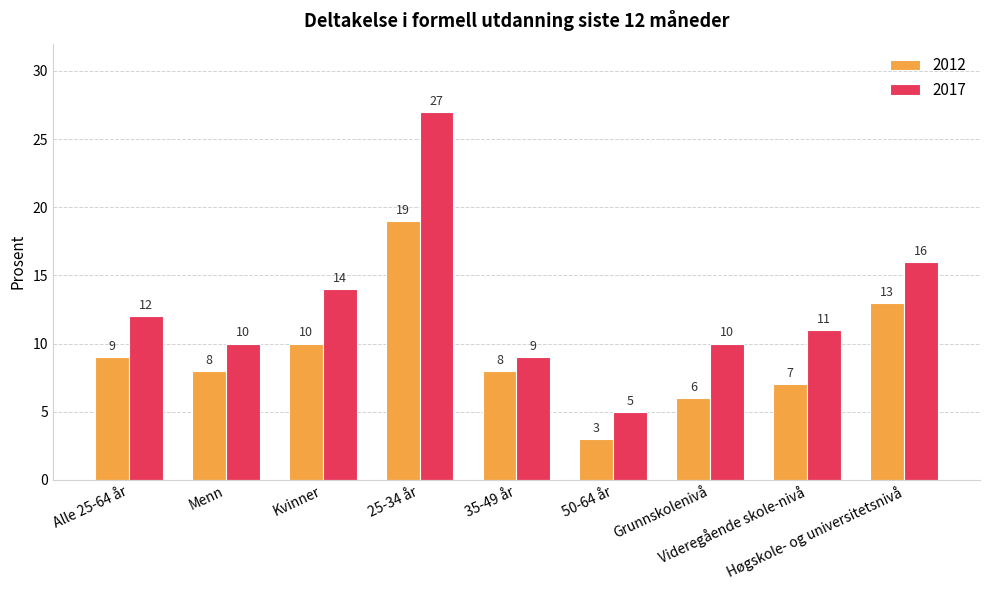

At which category is the sum across all series the highest?

25-34 år